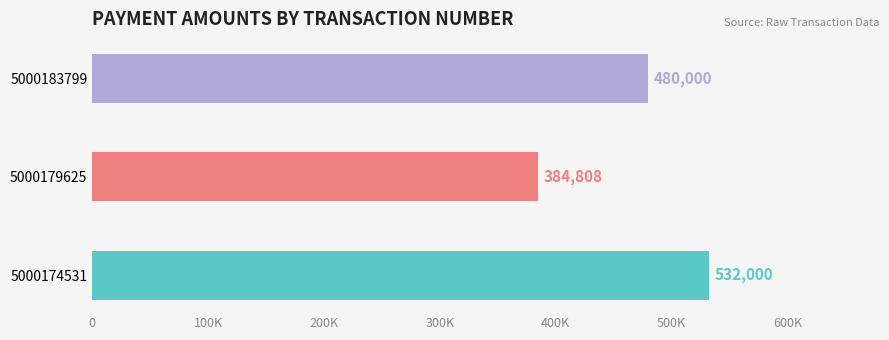

Rank the categories by value from highest to lowest.

5000174531, 5000183799, 5000179625